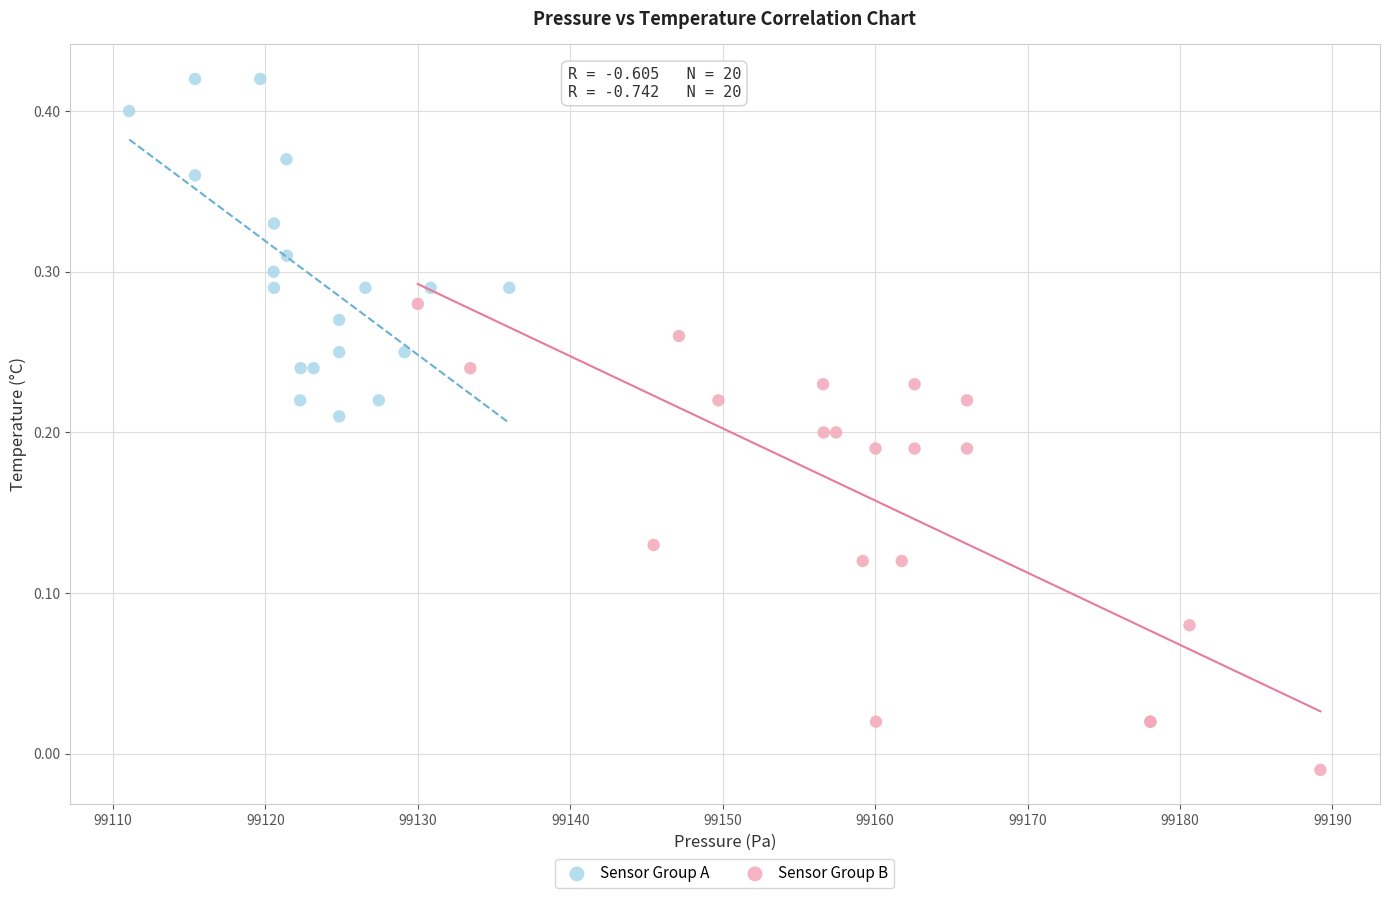

Which series contains the highest Y value?

Sensor Group A